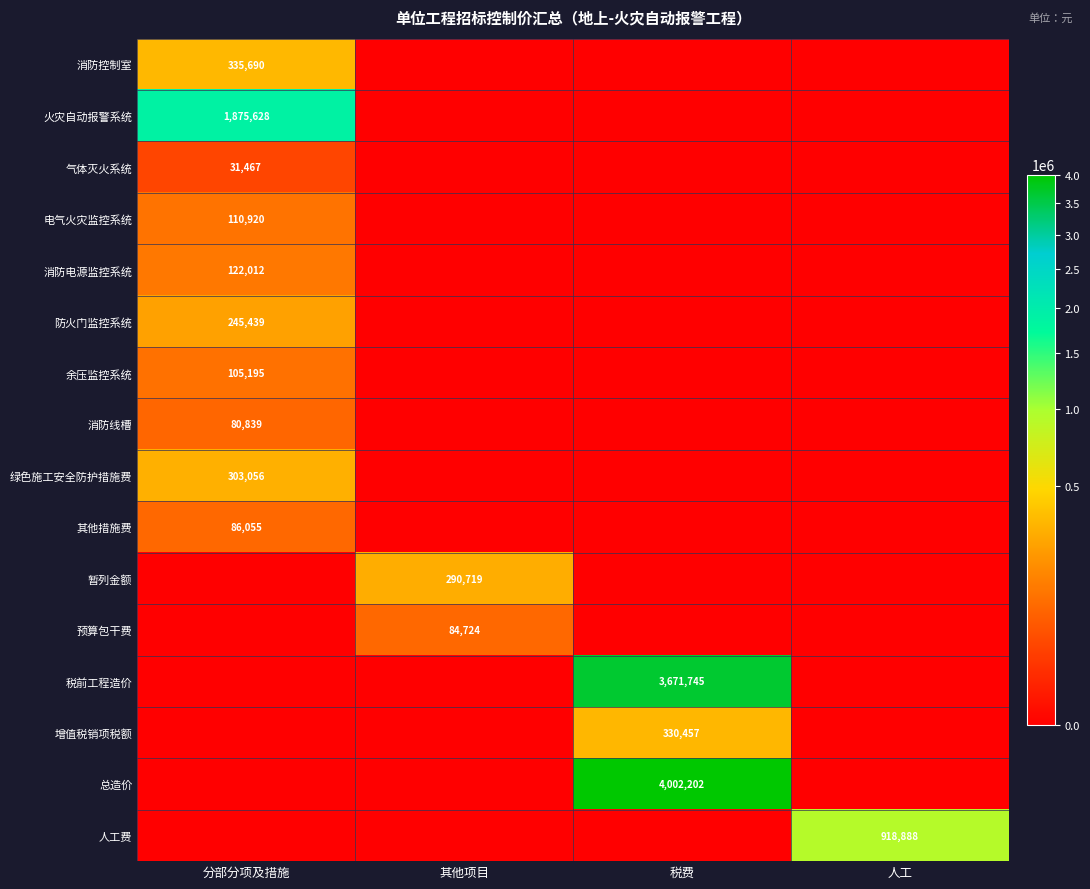

The value of 消防电源监控系统 at 分部分项及措施 is 122012. True or false?

True